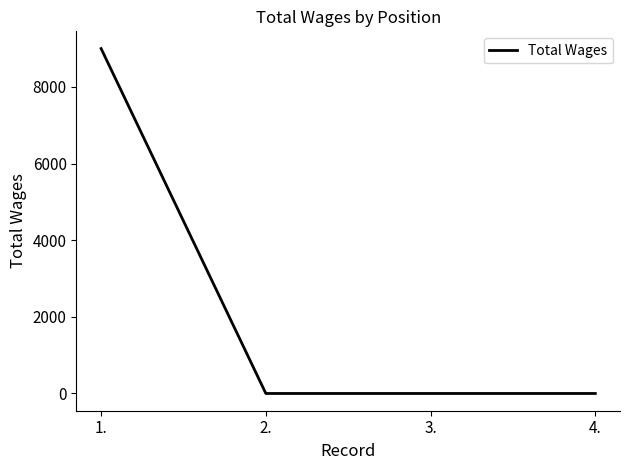

True or false: the data has more than 2 interior local peaks.

False